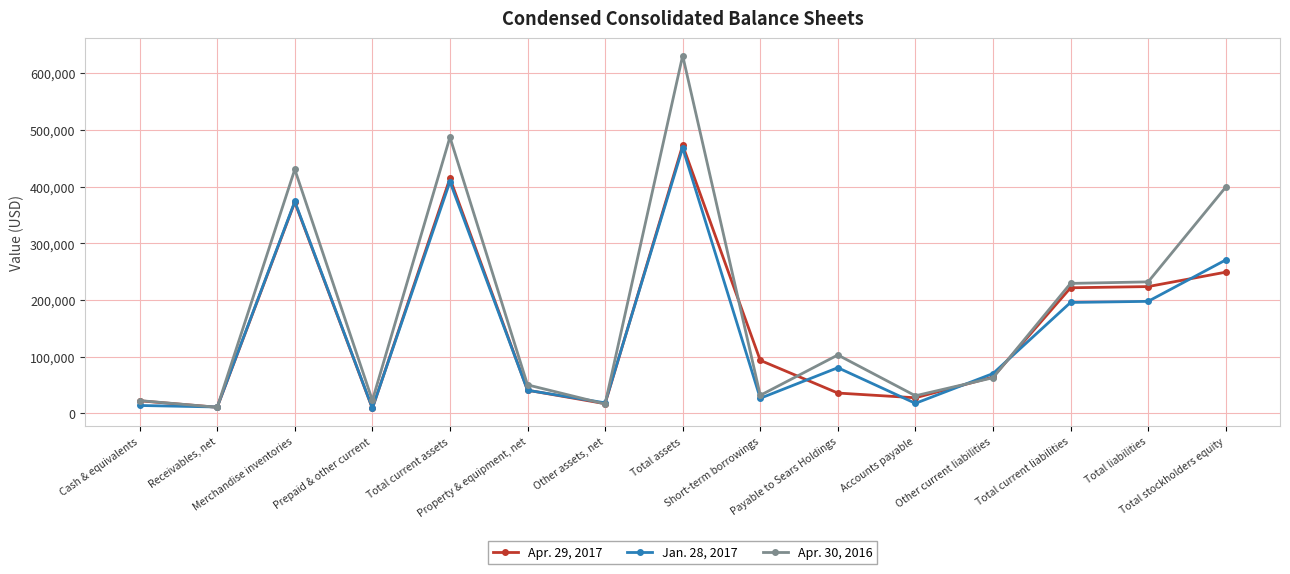

What is the sum of all Jan. 28, 2017 values?

2205523